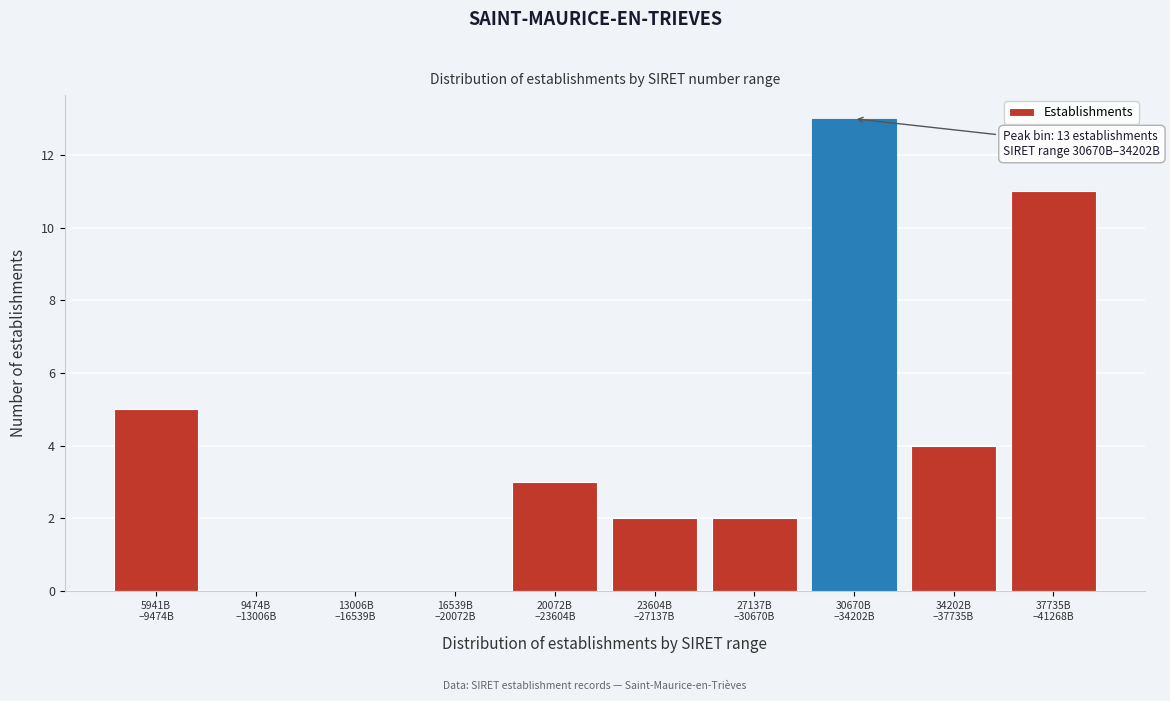

What is the maximum value shown in the chart?

13